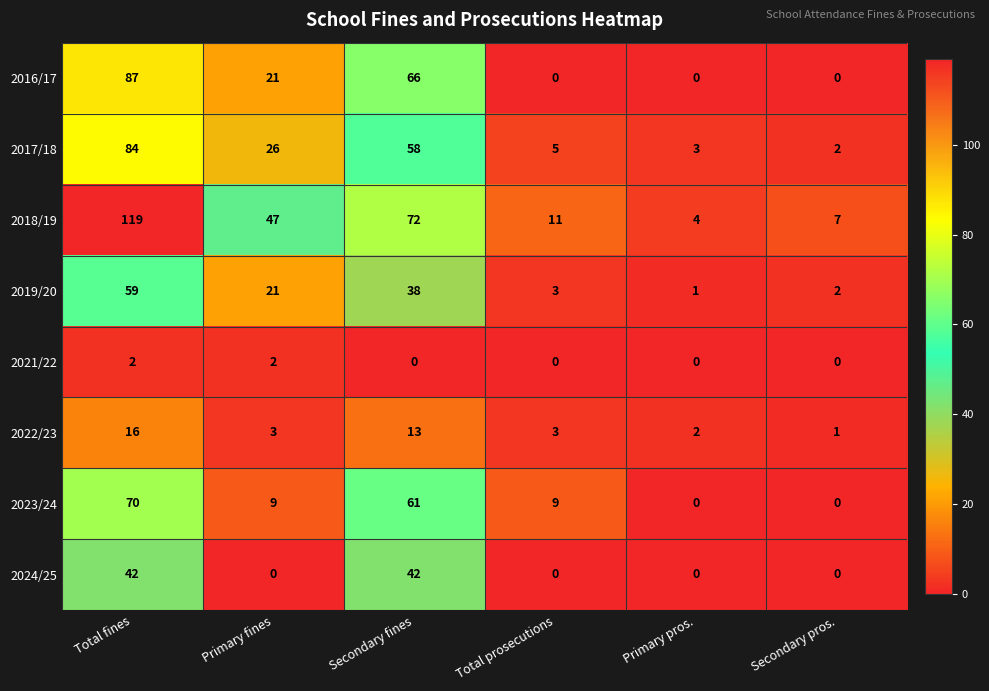

At which category is the sum across all series the highest?

Total fines